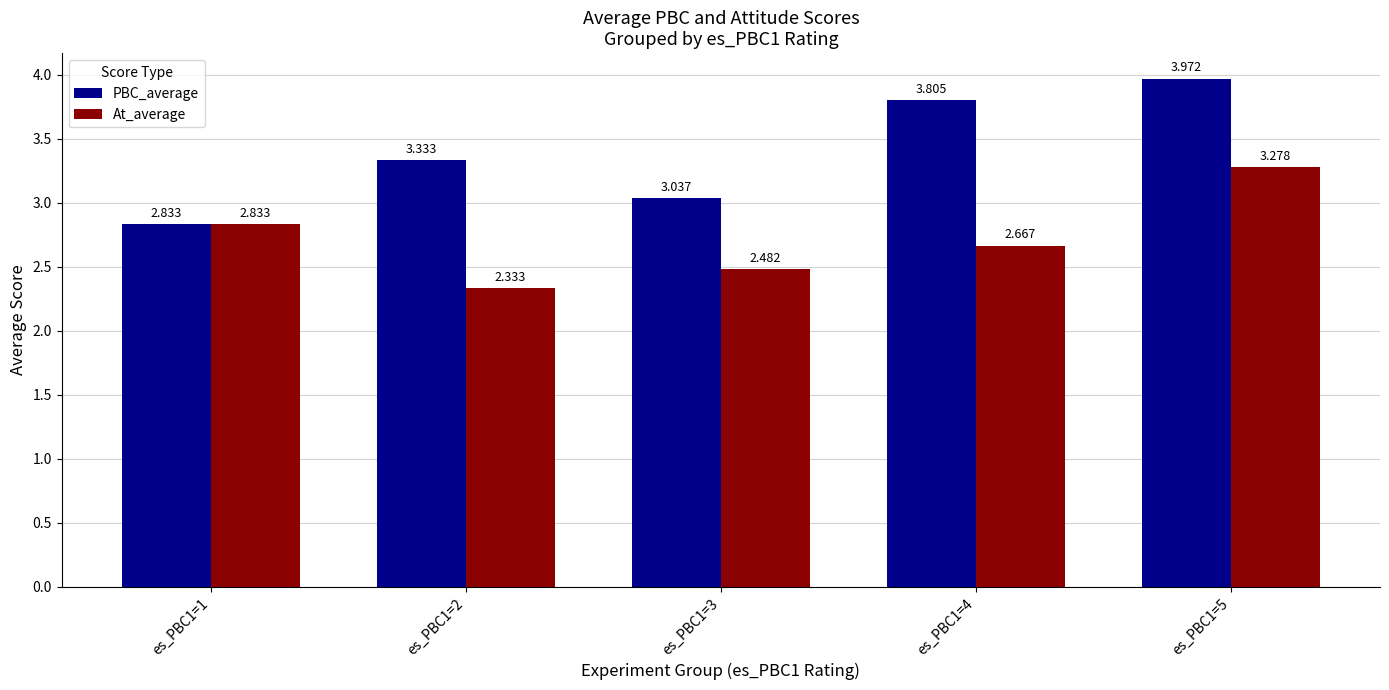

How many groups of bars are there?

5